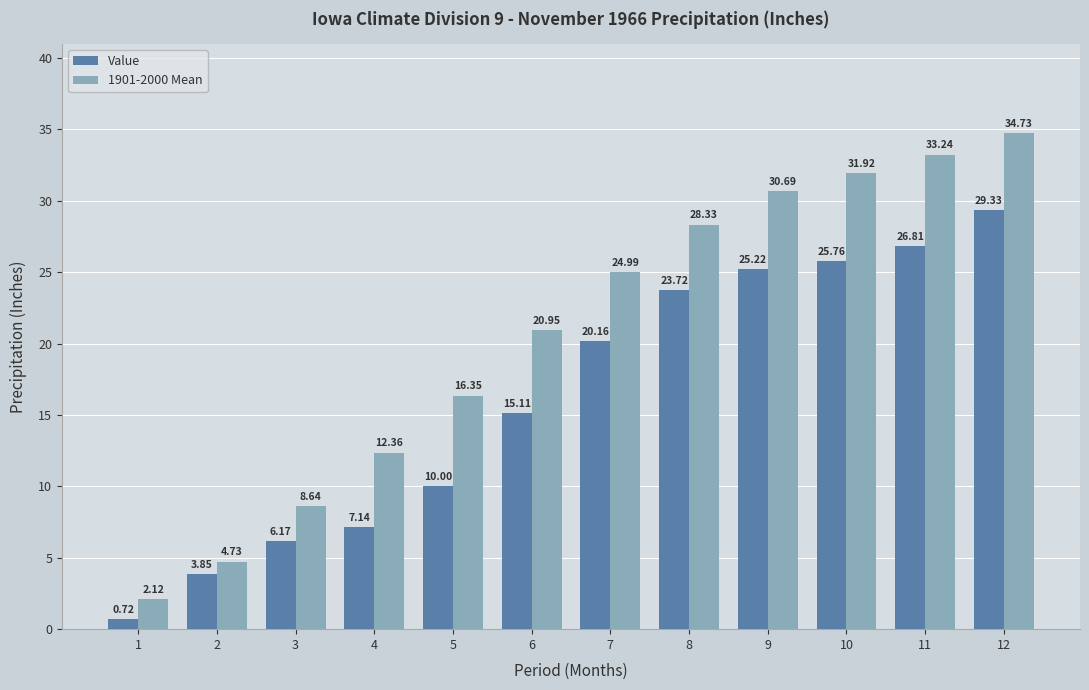

What is the total value across all series at 6?

36.1